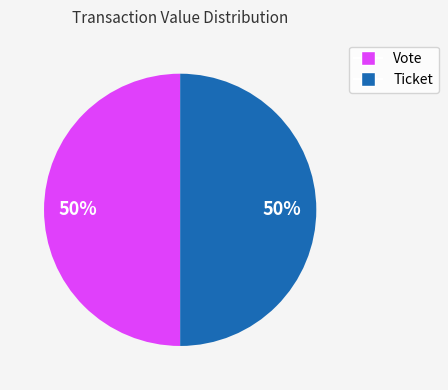

True or false: Ticket accounts for 50% of the total.

True